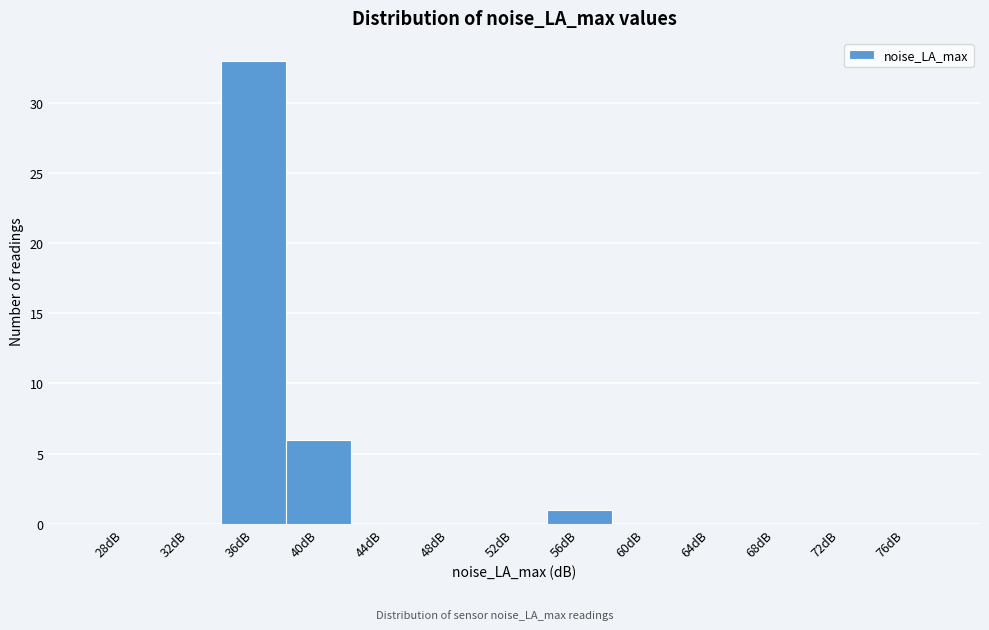

Reading right to left, extract all data points from this chart.

76dB=0	72dB=0	68dB=0	64dB=0	60dB=0	56dB=1	52dB=0	48dB=0	44dB=0	40dB=6	36dB=33	32dB=0	28dB=0